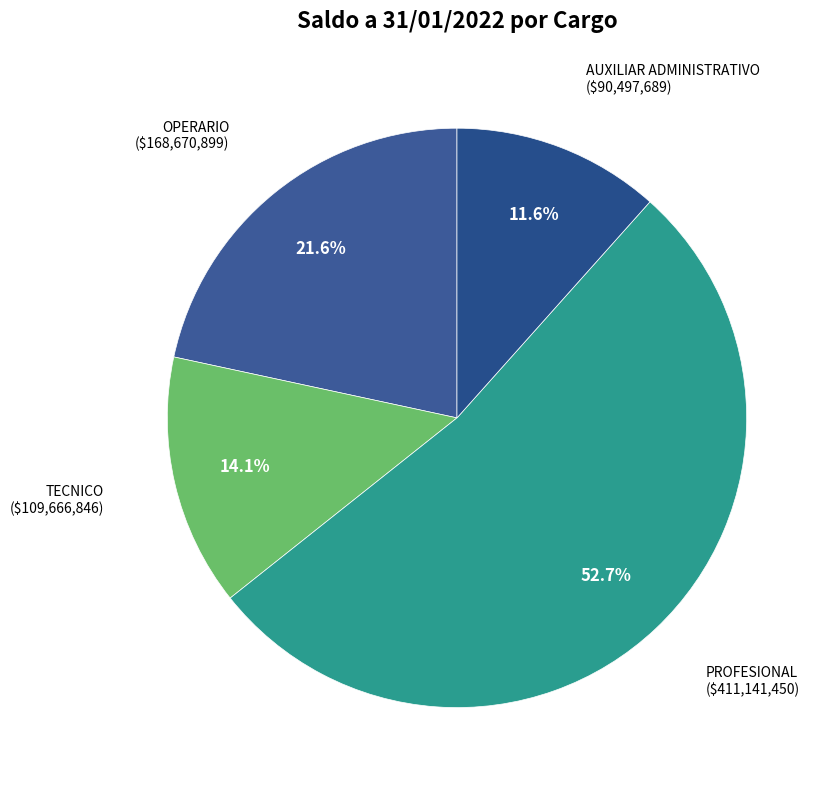

How many slices are in this pie chart?

4